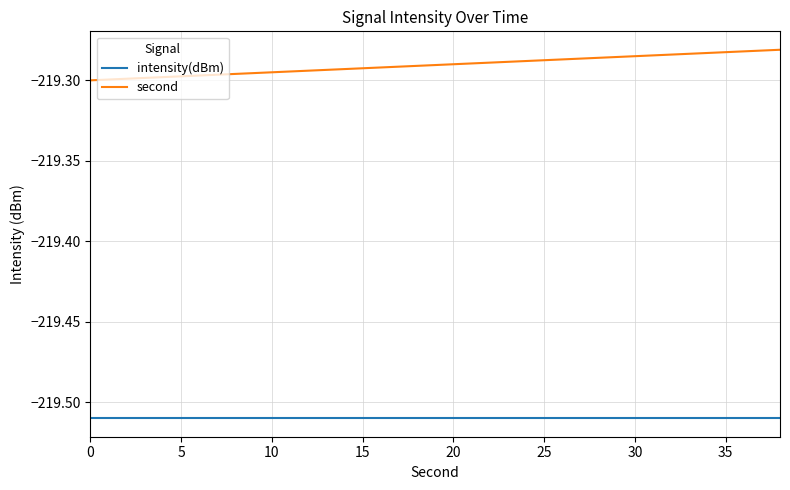

How many distinct data groups are displayed?

2